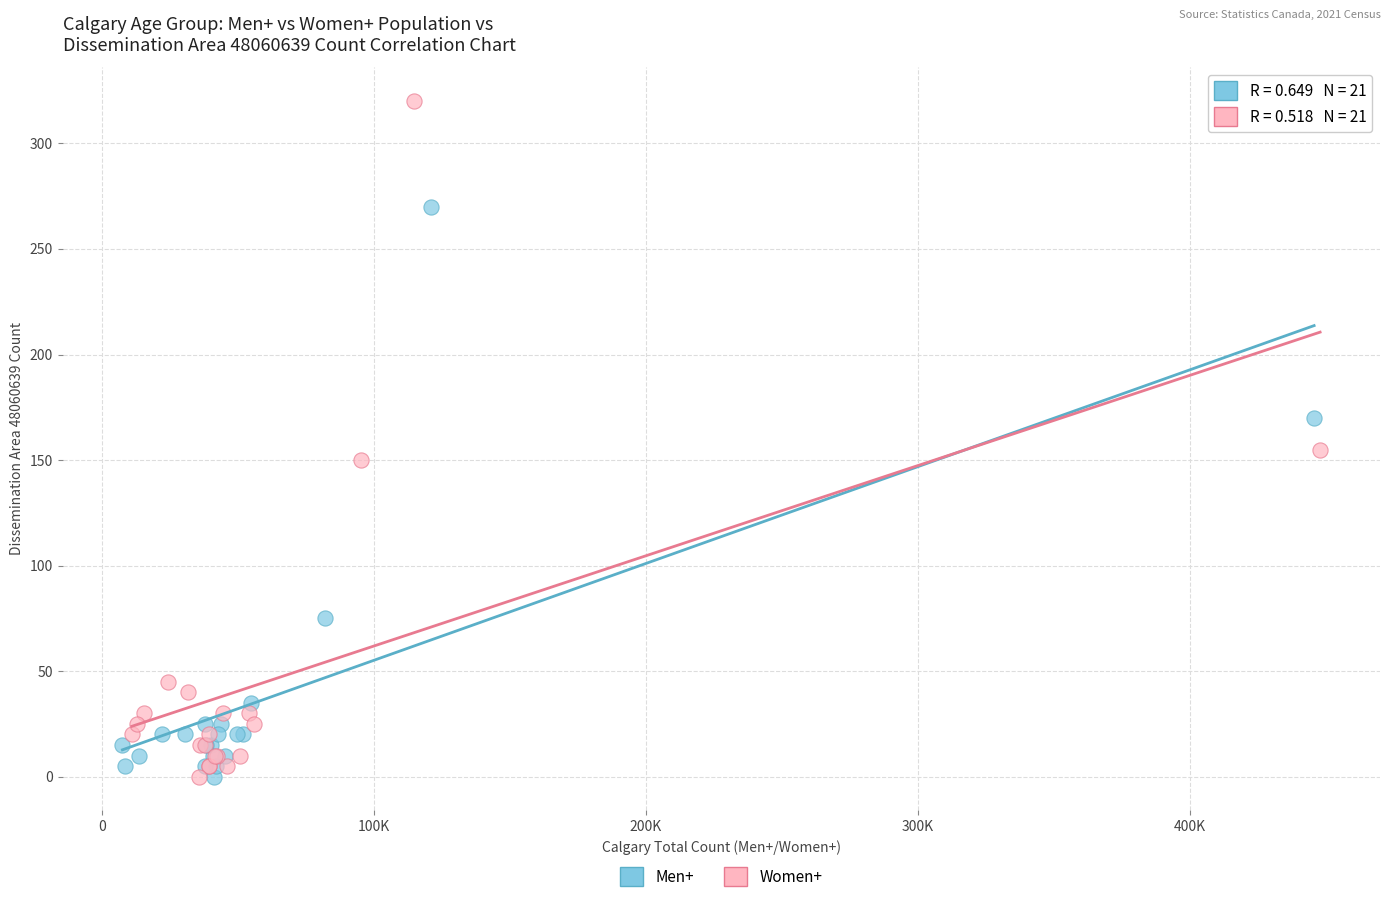

Which series has the widest spread of Y values?

Women+